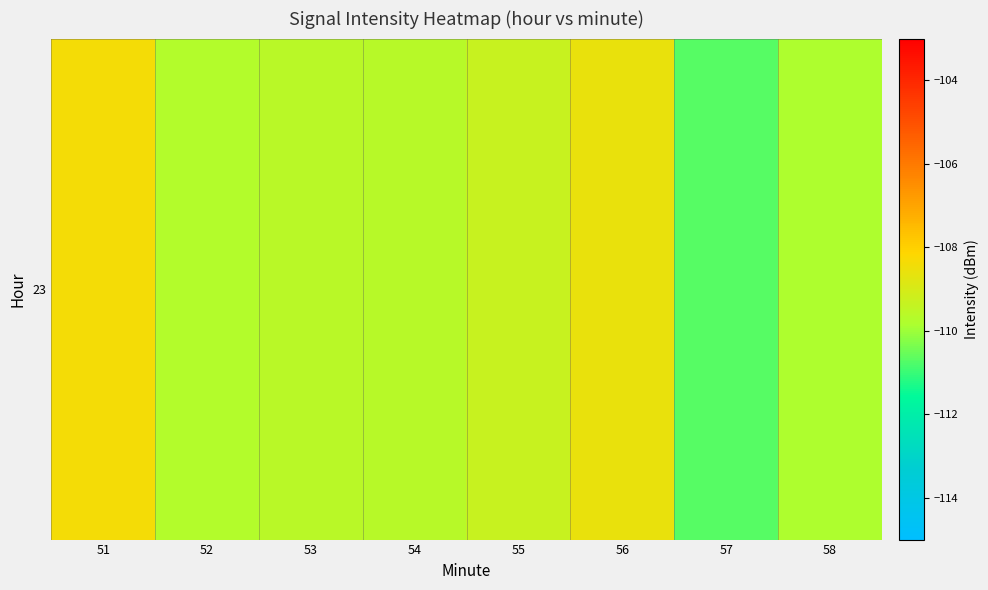

The chart shows a value of -163.2 at 53. True or false?

False